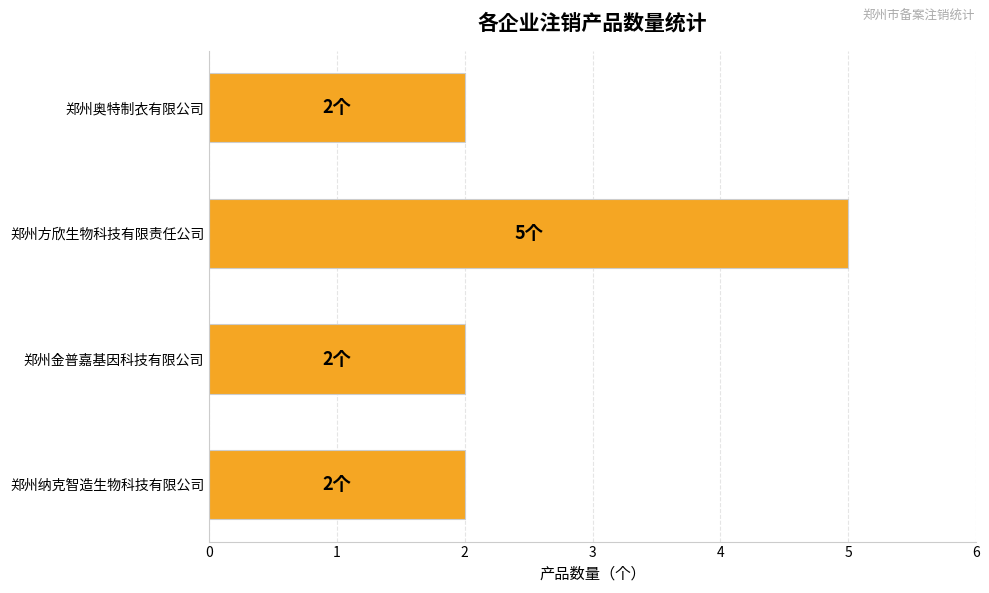

Reading bottom to top, list all the values displayed in this chart.

2	2	5	2